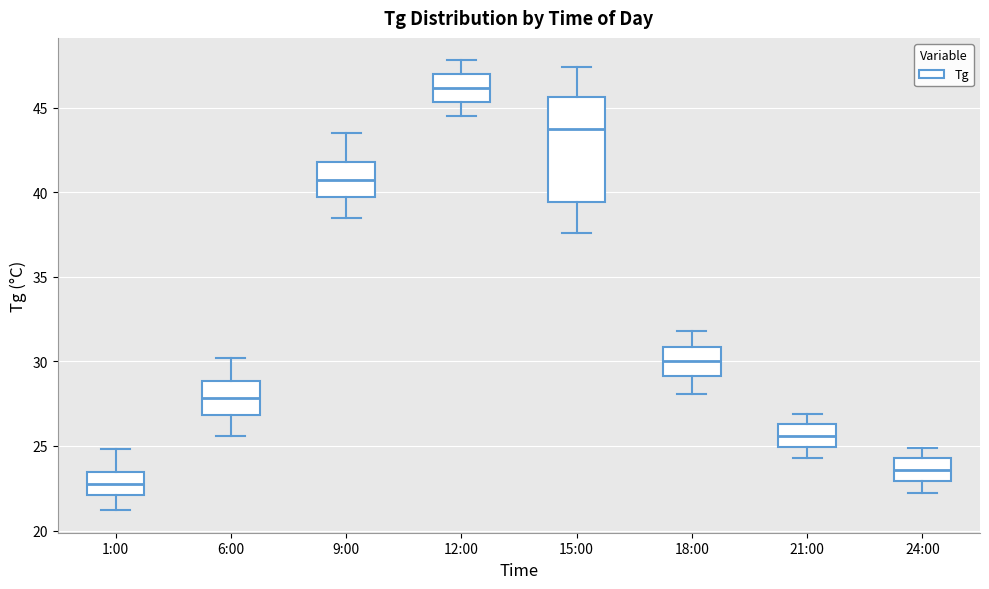

Which box is the tallest, from its lower edge to its upper edge?

15:00